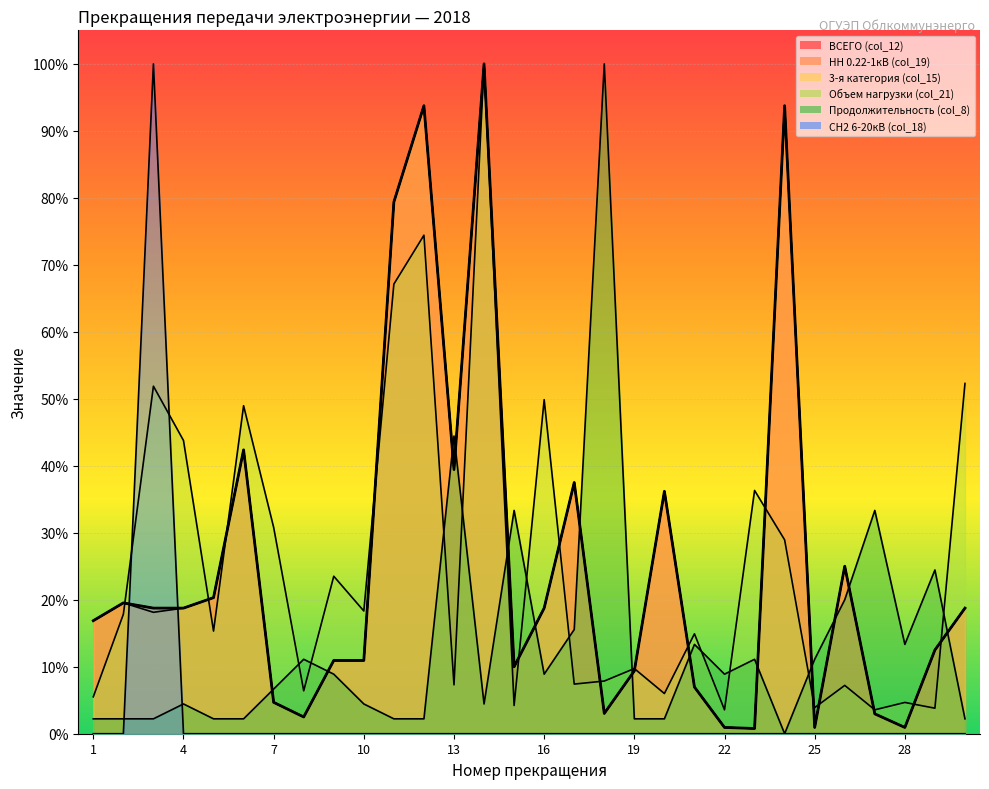

How many values in the Продолжительность (col_8) series exceed 0?

29